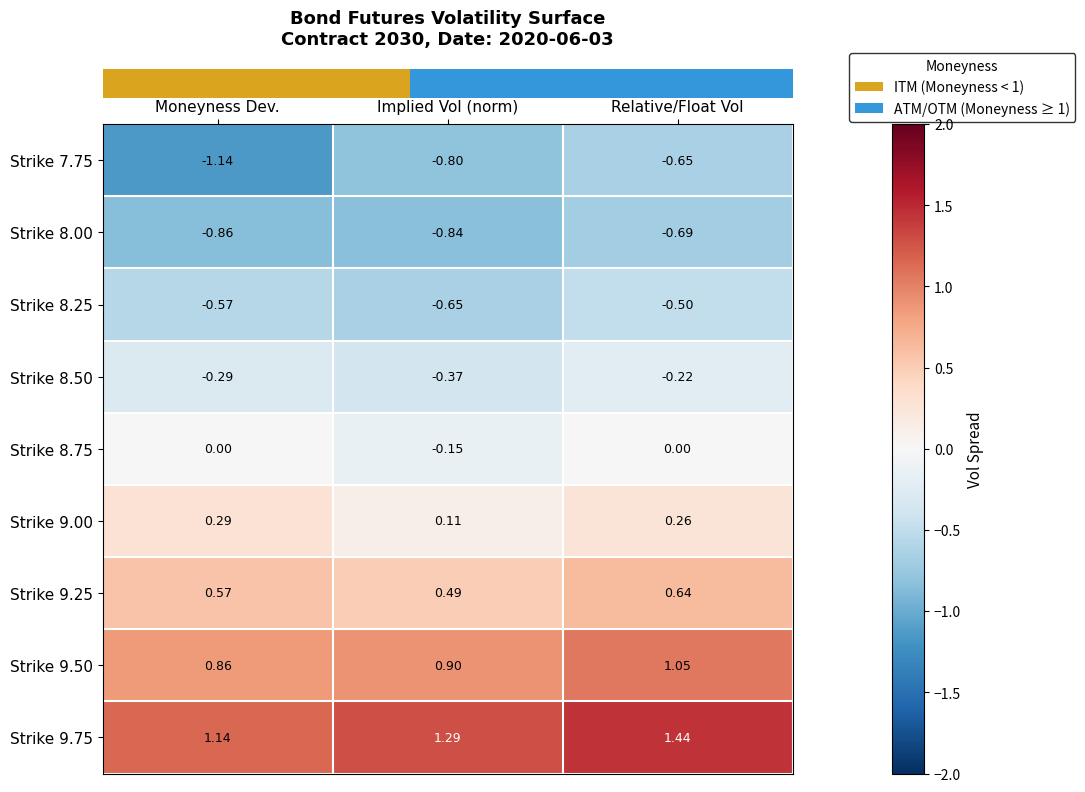

Is the value of Strike 9.75 at Relative/Float Vol greater than the value of Strike 9.25 at Relative/Float Vol?

Yes